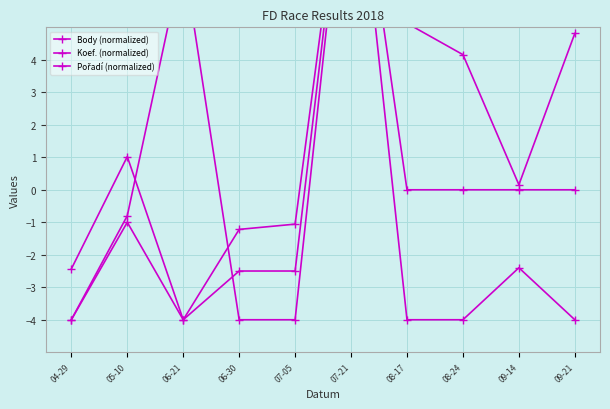

Count the number of categories in the chart.

10